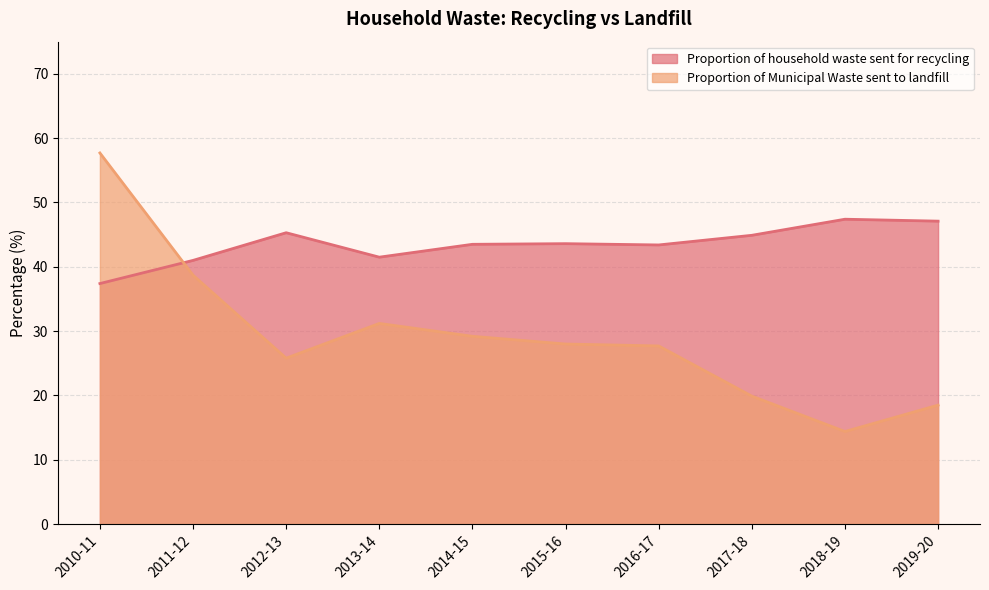

How many times do Proportion of Municipal Waste sent to landfill and Proportion of household waste sent for recycling cross each other?

1